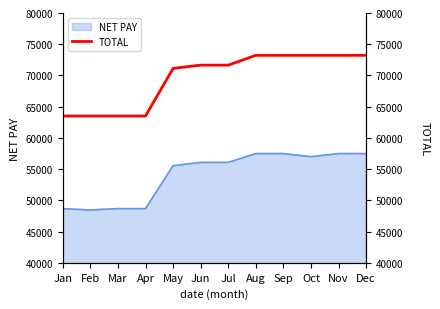

Where is the data nearest to the value 68360?

May